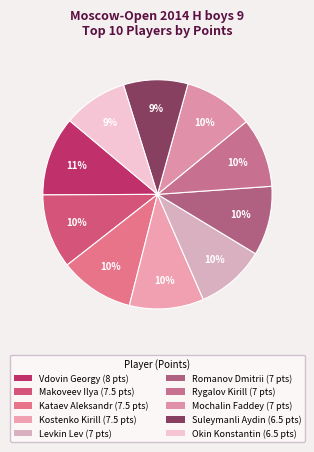

What percentage is the Makoveev Ilya slice, to the nearest percent?

10%